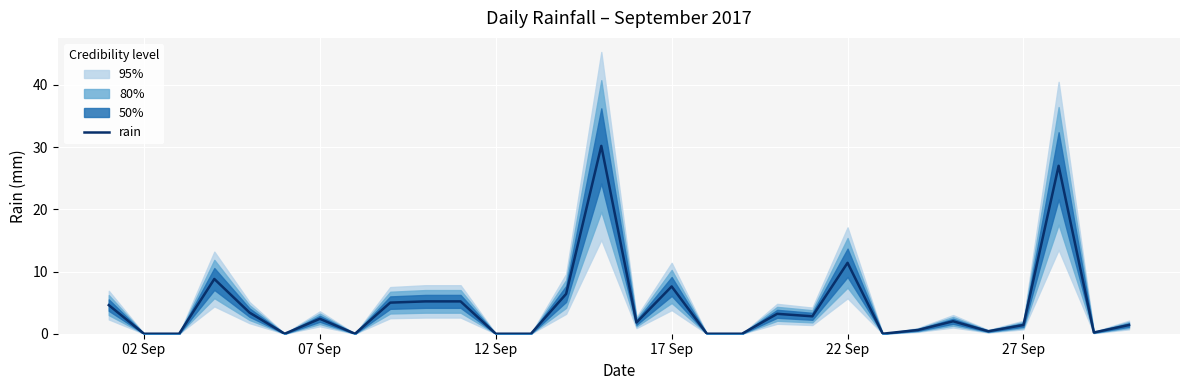

How many points are higher than both their immediate neighbors (excluding endpoints)?

8